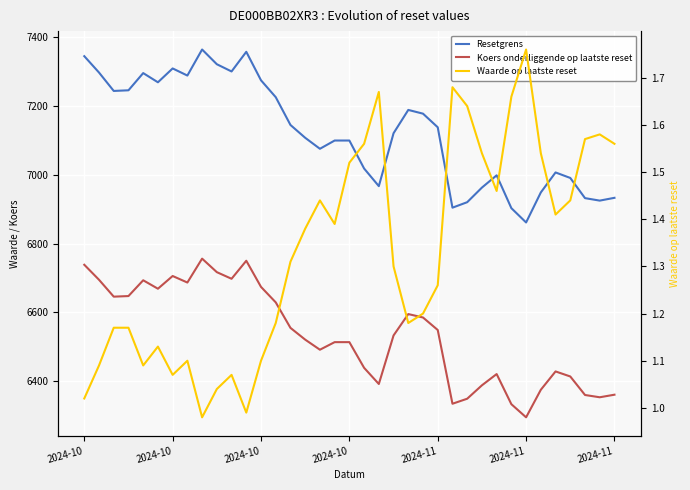

How many values in the Waarde op laatste reset series exceed 1?

35